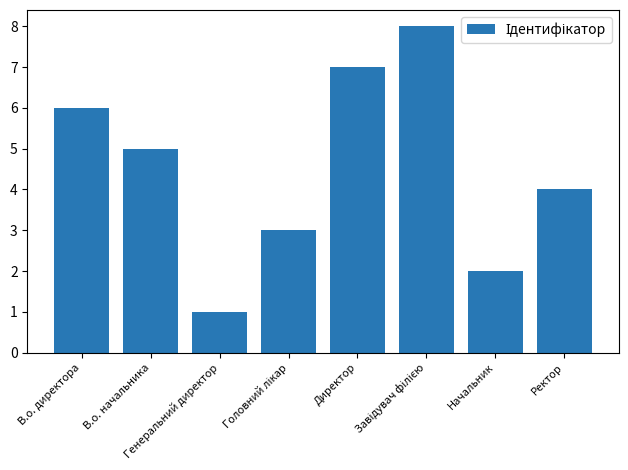

Does the chart contain stacked bars?

No